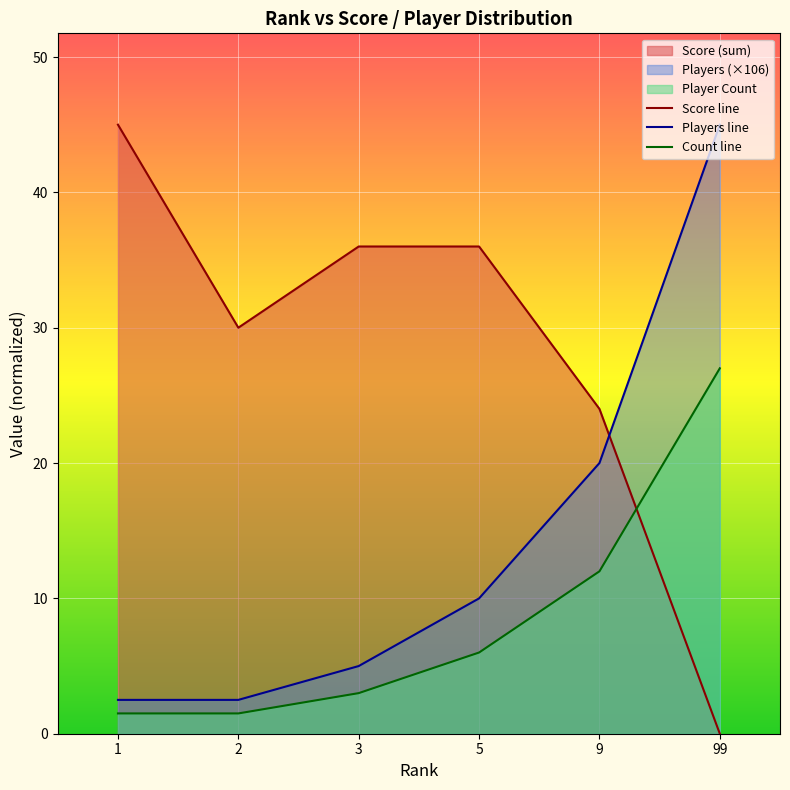

Count the number of data series in this chart.

3